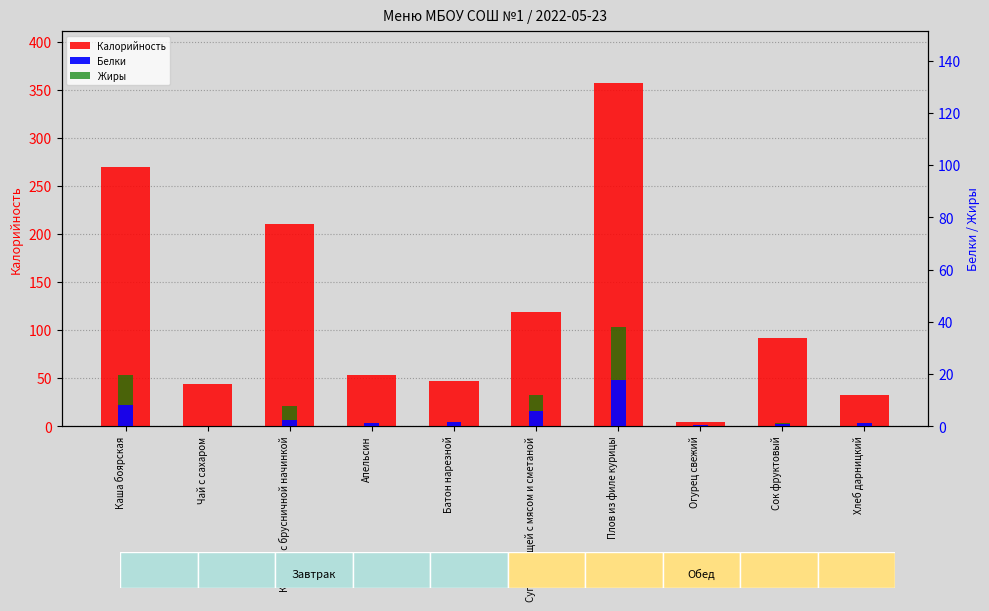

At which label is Жиры closest to 10?

Каша боярская